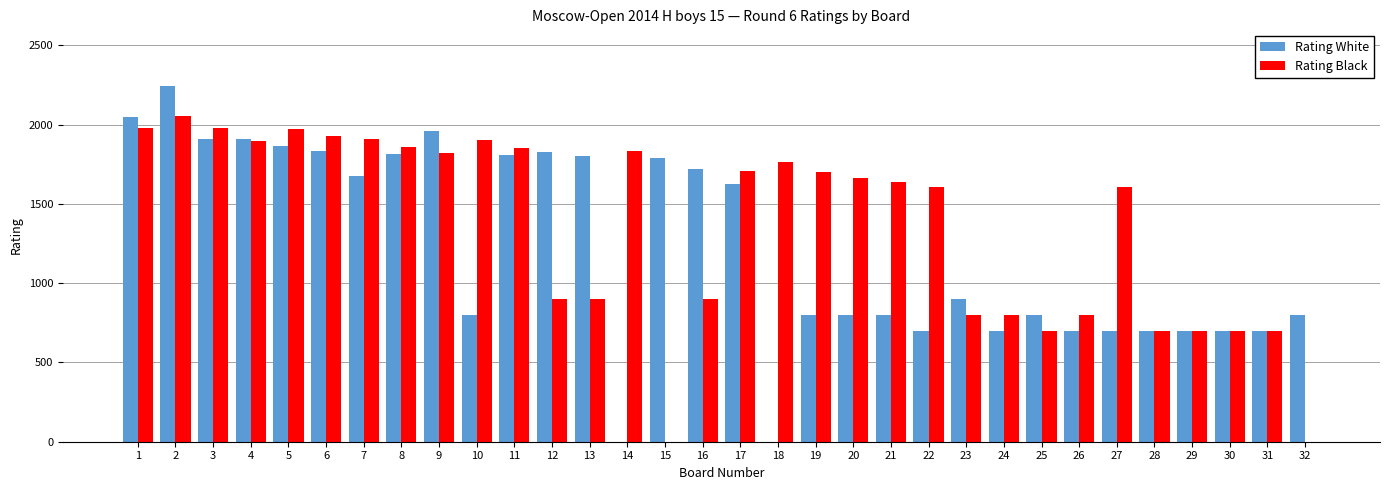

Which series has the largest total across all categories?

Rating Black